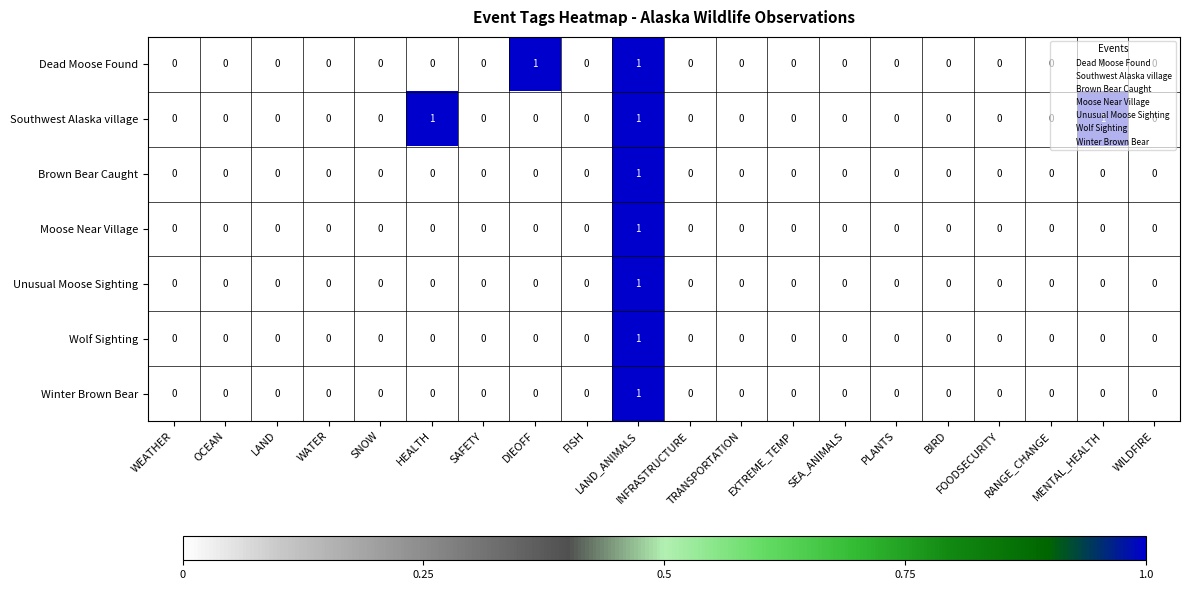

Which series has the largest total across all categories?

Southwest Alaska village